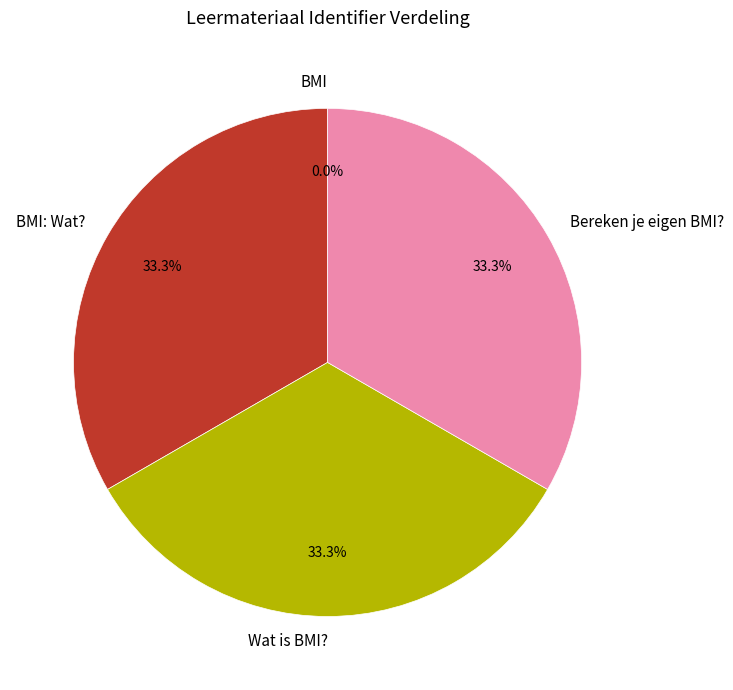

Does any single category account for the majority?

No